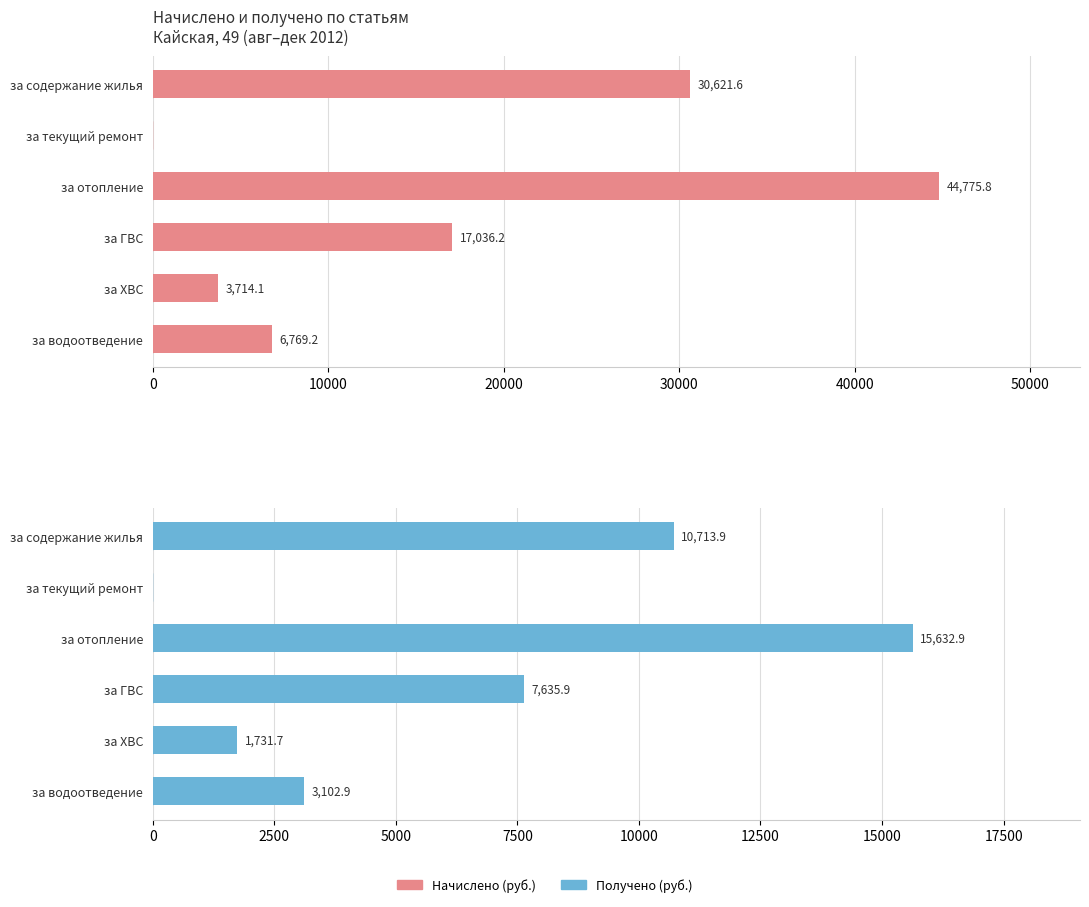

Reading right to left, list all the values displayed in this chart.

Начислено (руб.): 6769.2	3714.1	17036.2	44775.8	0.0	30621.6
Получено (руб.): 3102.9	1731.7	7635.9	15632.9	0.0	10713.9